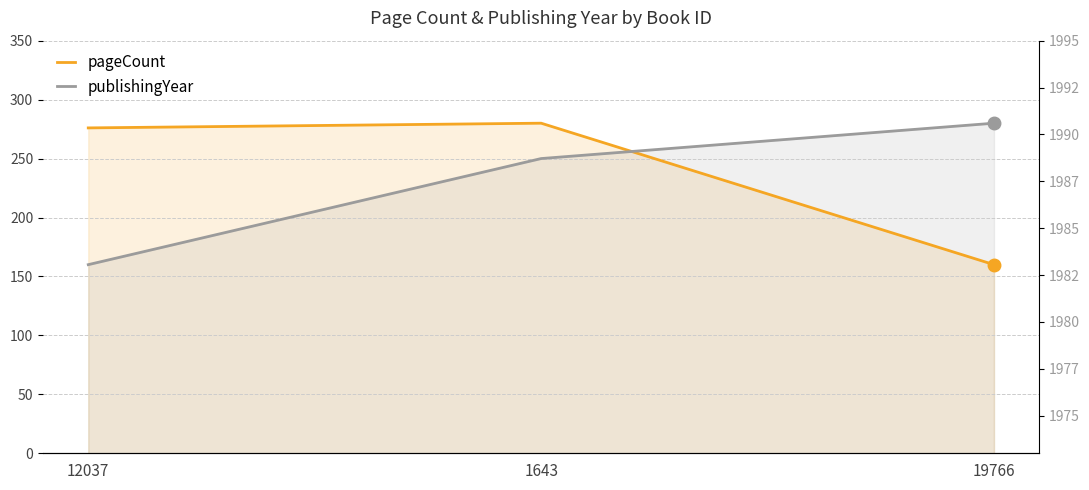

How many data points in pageCount are less than 276?

1